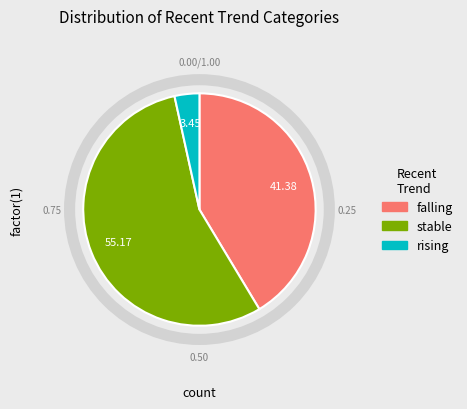

Does falling represent more than half of the total?

No